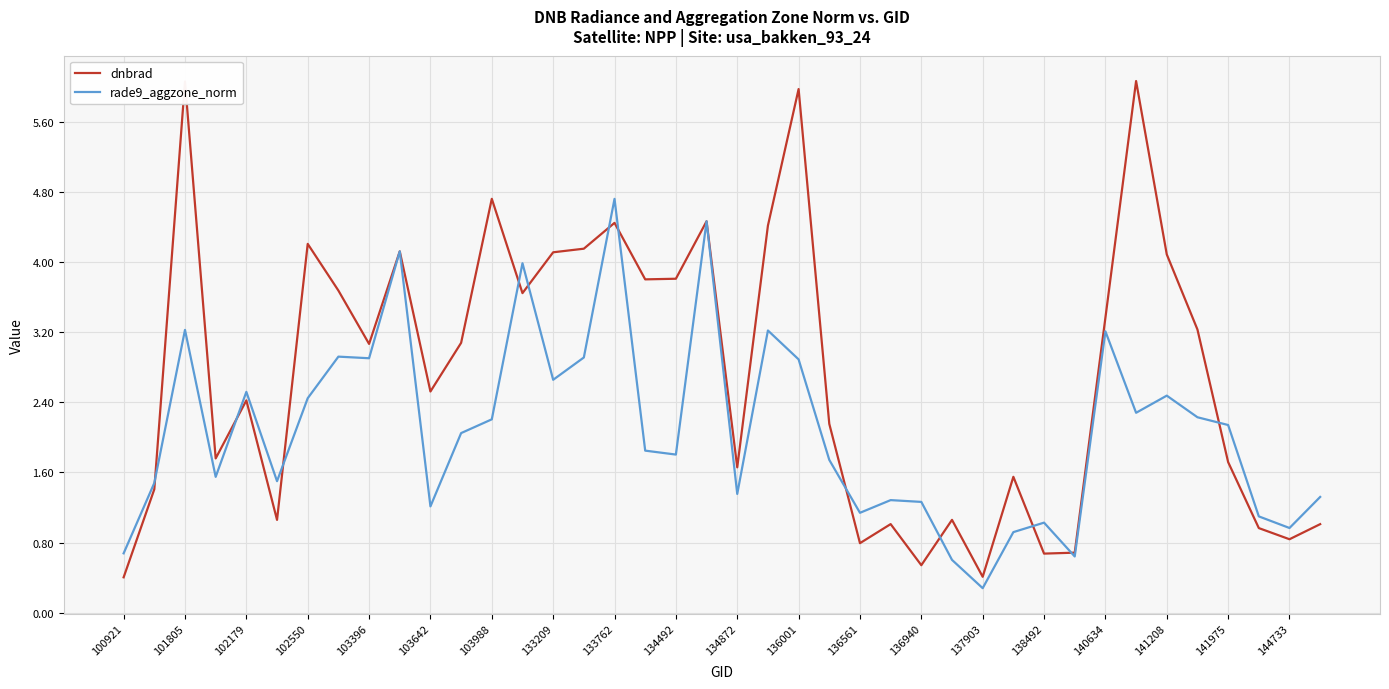

In dnbrad, how many points are higher than both neighbors (excluding endpoints)?

12